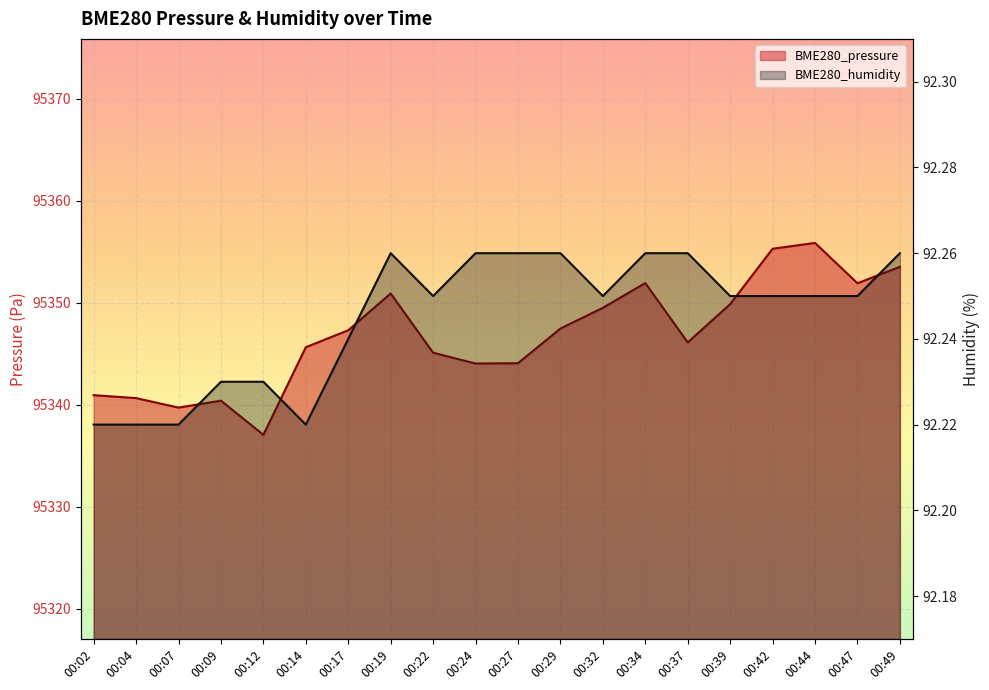

How many lines are shown in the chart?

2